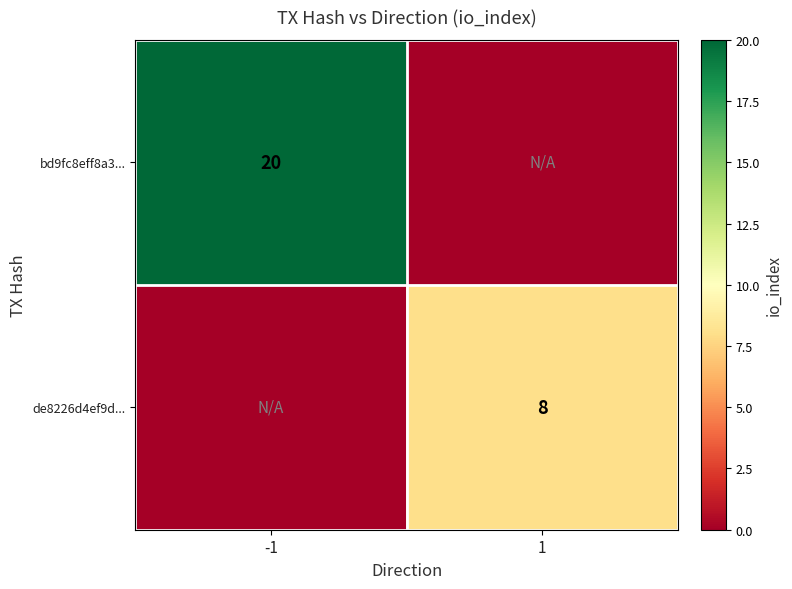

At which category does the chart reach its minimum across all series?

1